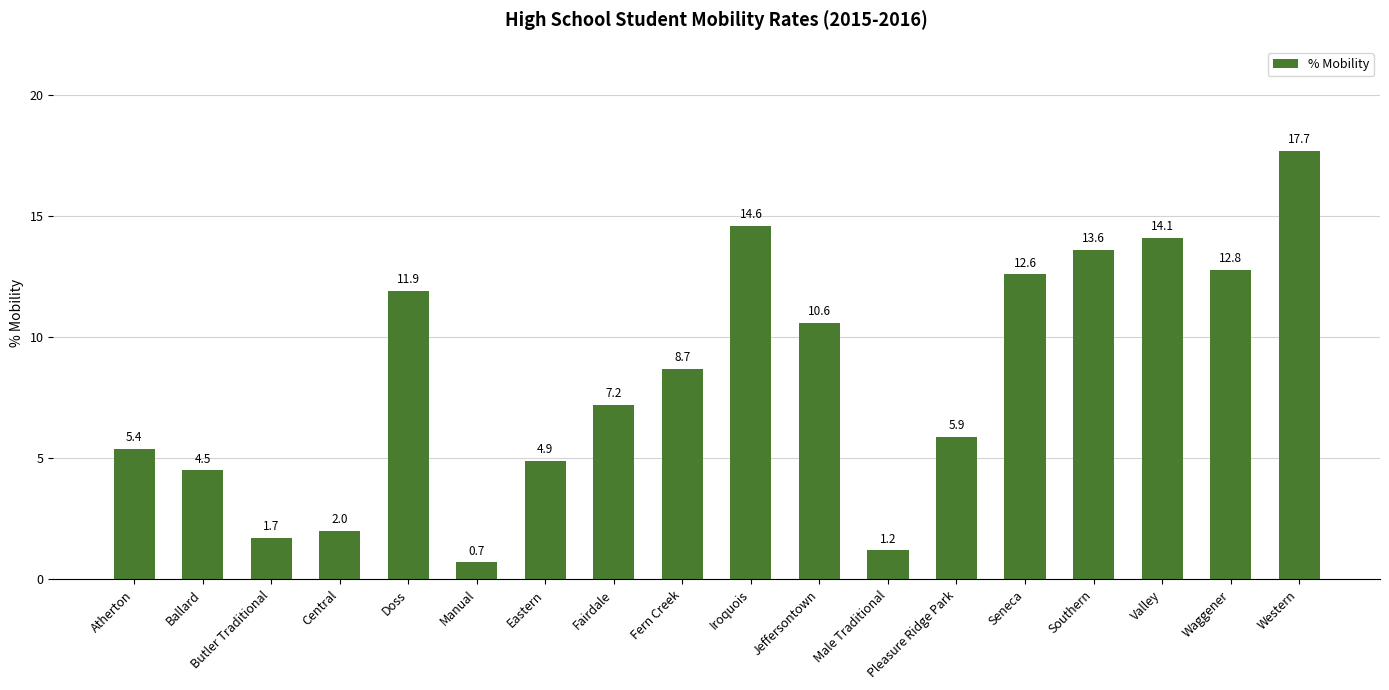

What is the difference between the second highest and second lowest values?

13.4